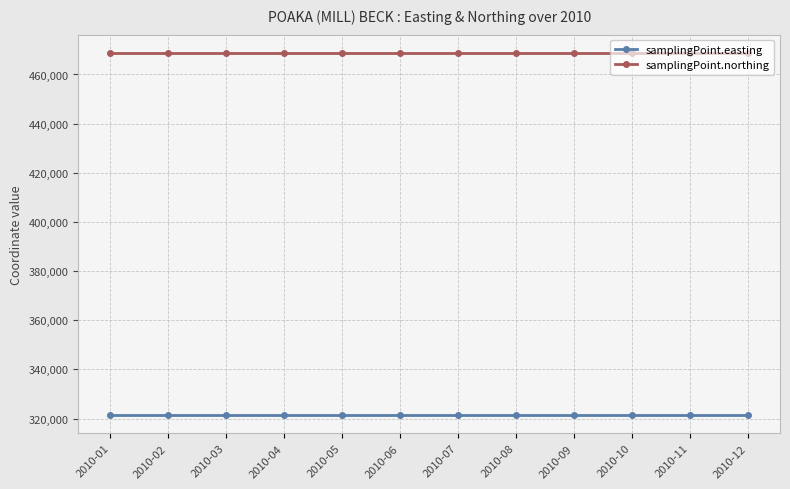

Is the value of samplingPoint.easting at 2010-07 greater than the value of samplingPoint.northing at 2010-10?

No